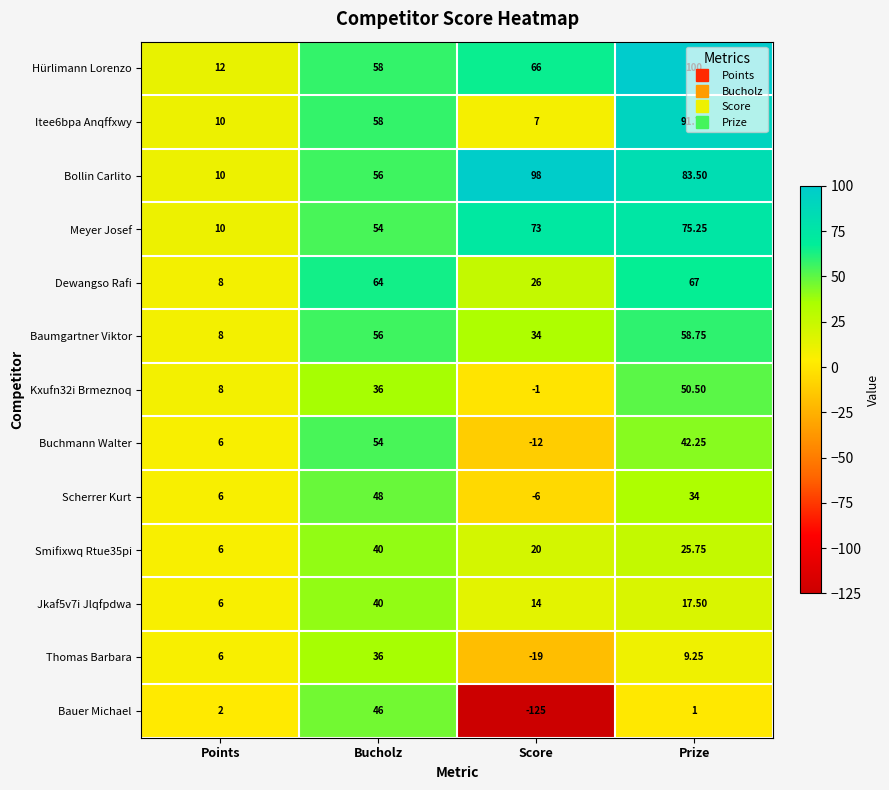

How many series are shown in this chart?

13